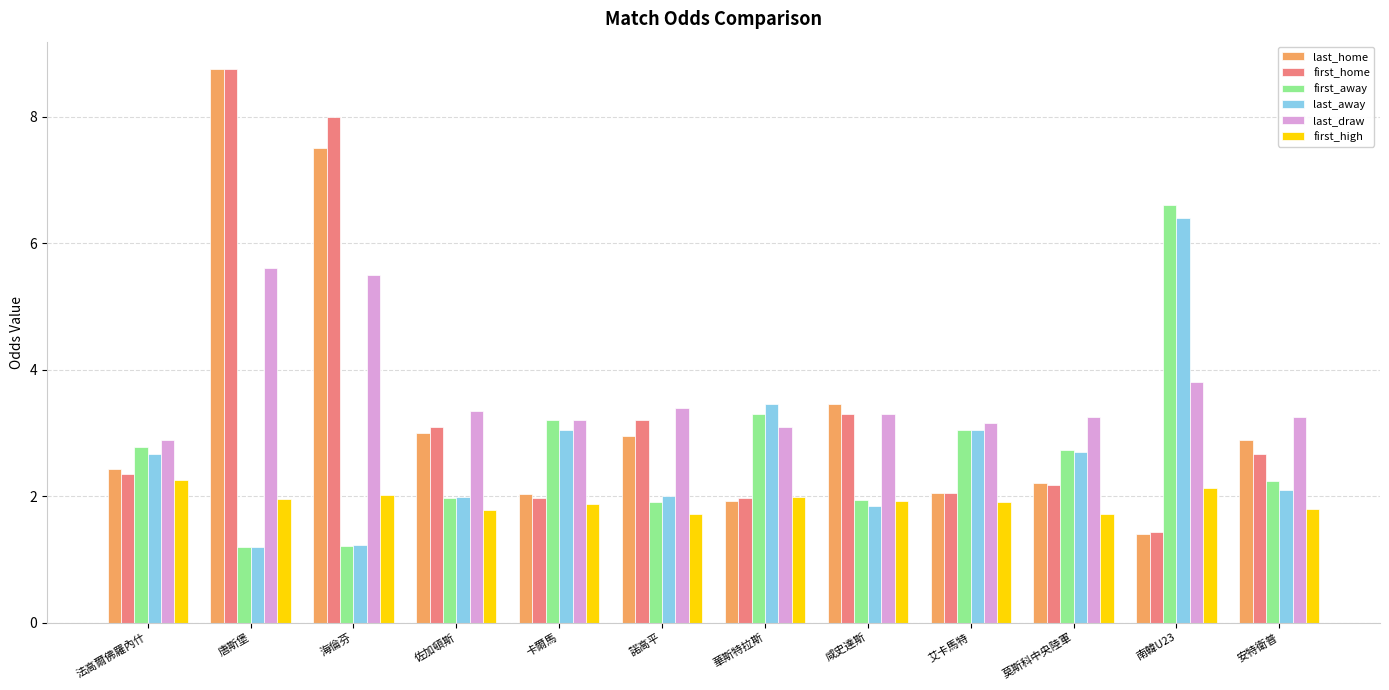

What is the sum of the last_away values at 華斯特拉斯 and 唐斯堡?

4.6